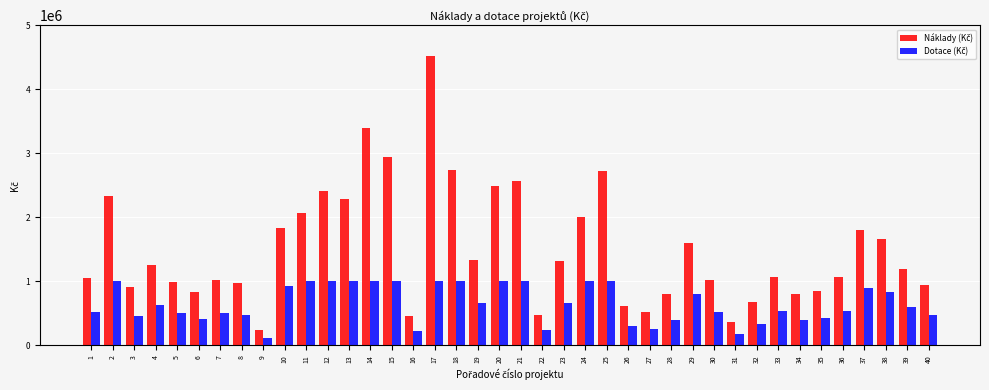

How many bars are there in each group?

2